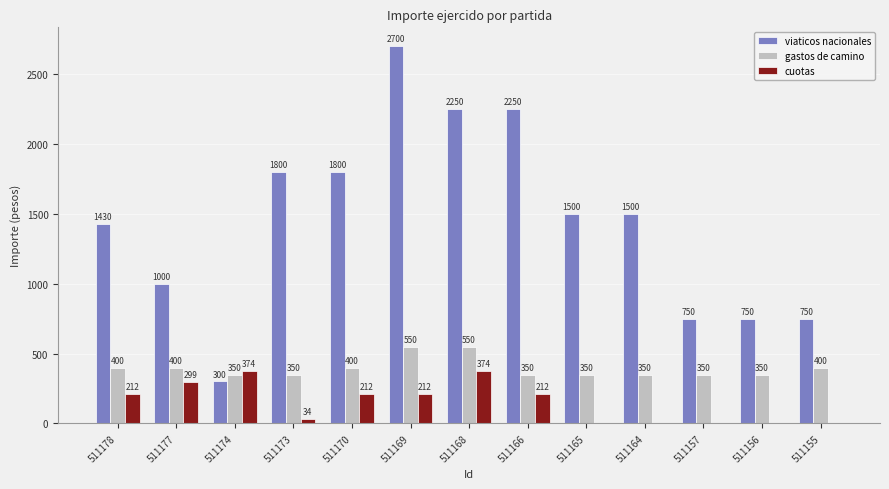

What is the highest value of the viaticos nacionales series?

2700